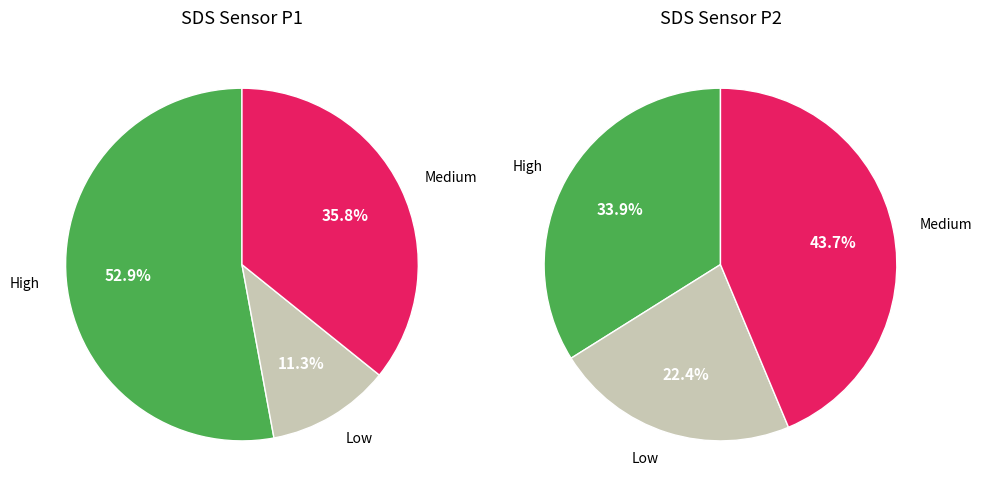

Which series has the largest range (max minus min)?

SDS_P1